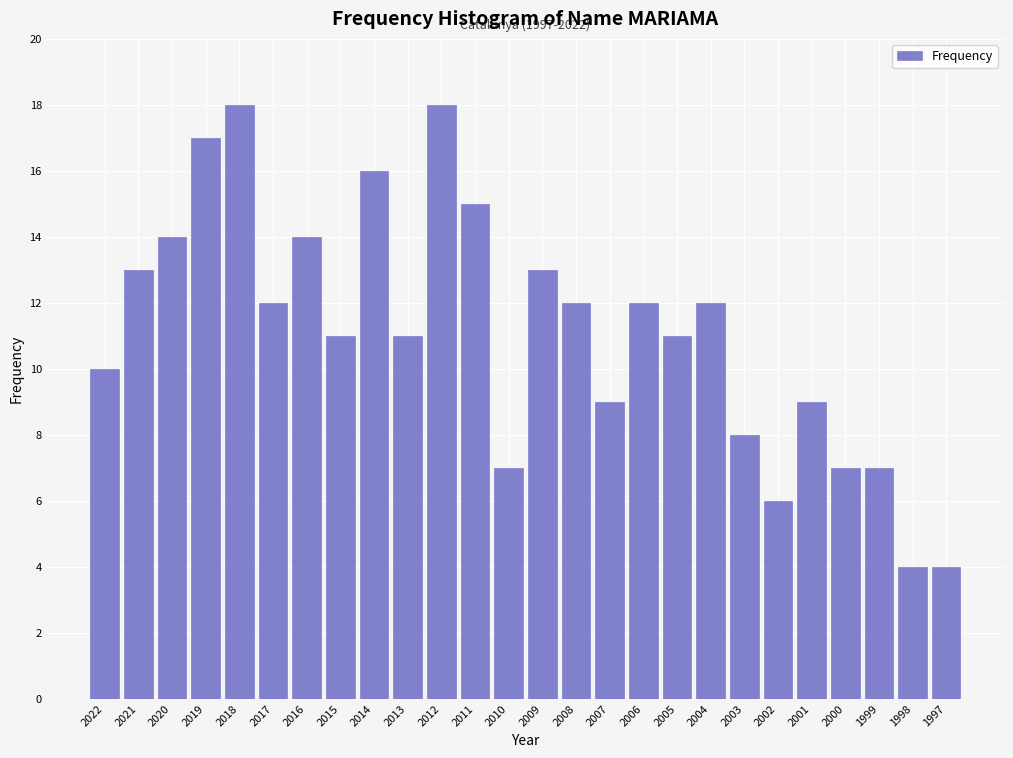

Reading right to left, extract all data points from this chart.

4	4	7	7	9	6	8	12	11	12	9	12	13	7	15	18	11	16	11	14	12	18	17	14	13	10